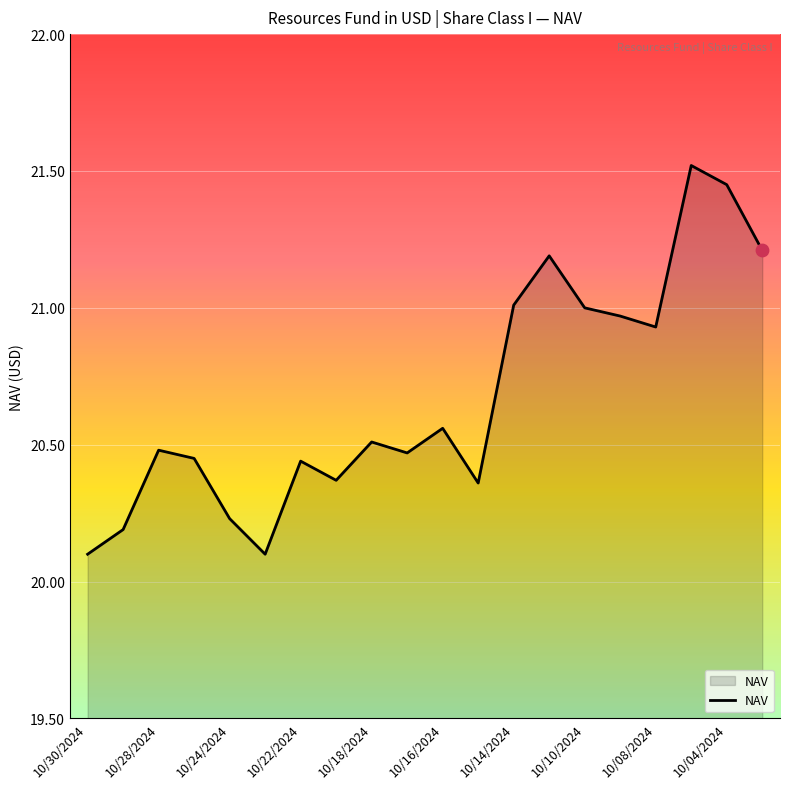

What is the difference between the maximum and minimum values?

1.4